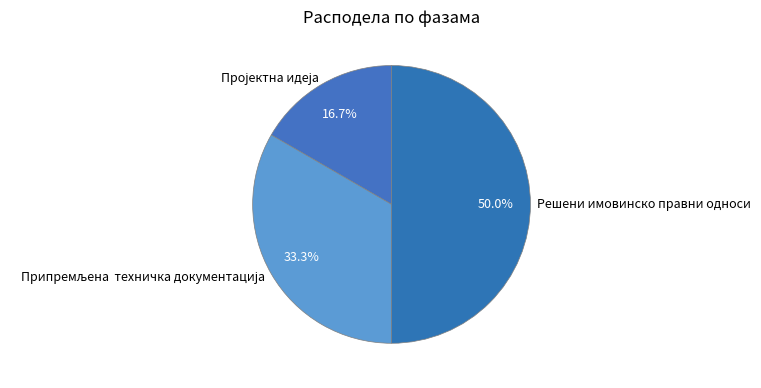

Count the number of slices in the pie.

3